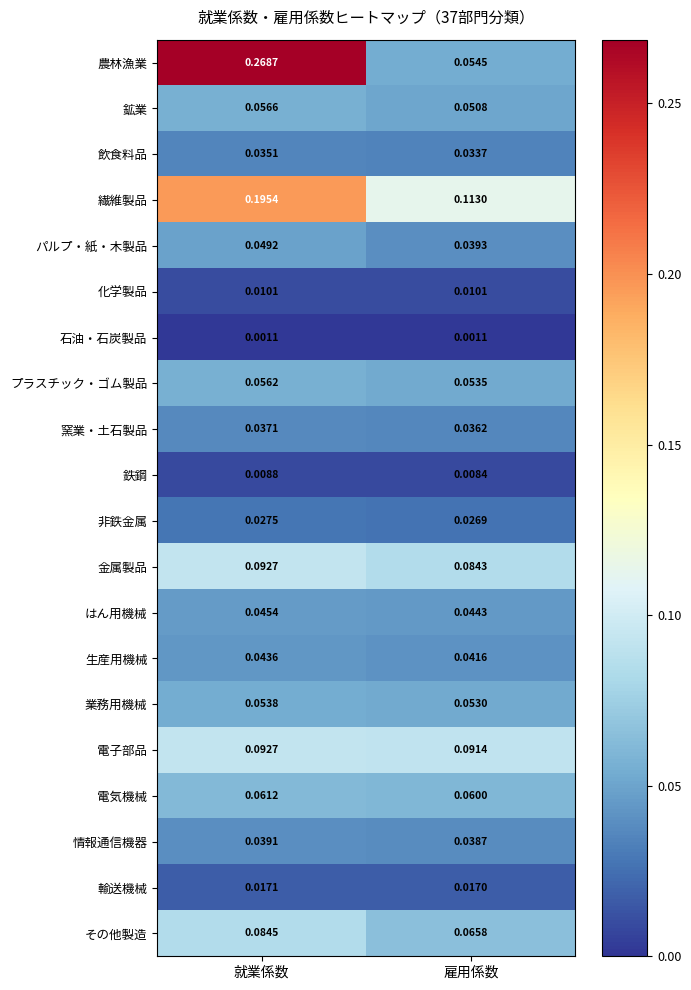

Which series changed the most between 就業係数 and 雇用係数?

農林漁業